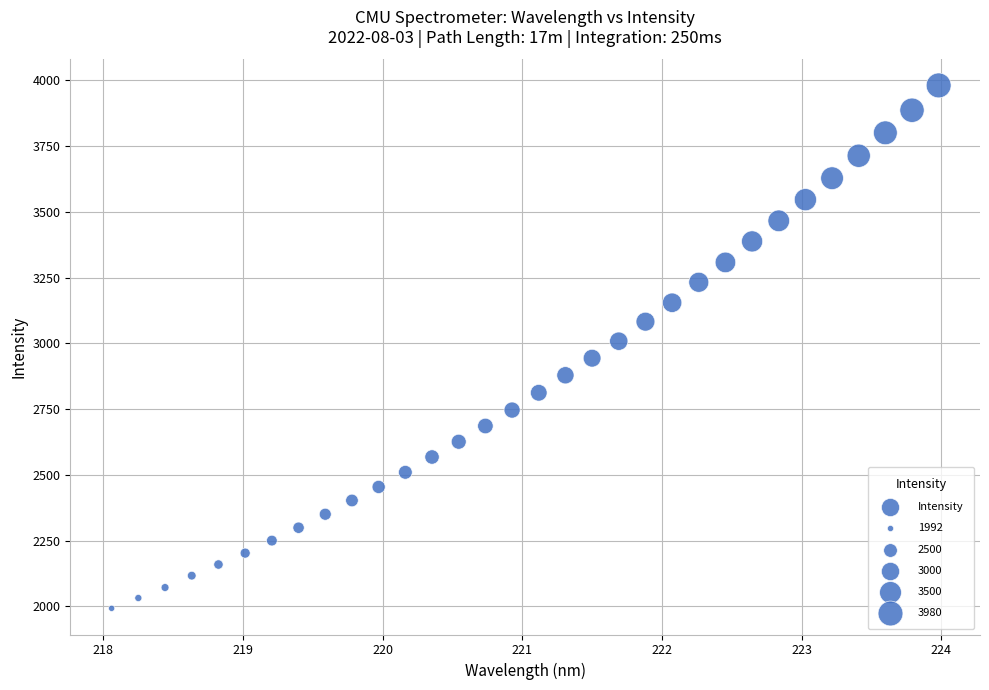

What is the range of X values (max minus min)?

5.9